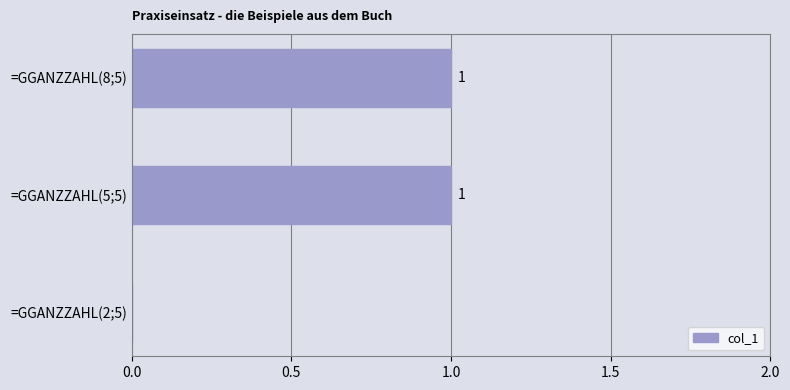

Approximately how many times larger is the value at =GGANZZAHL(5;5) compared to =GGANZZAHL(8;5)?

1.0